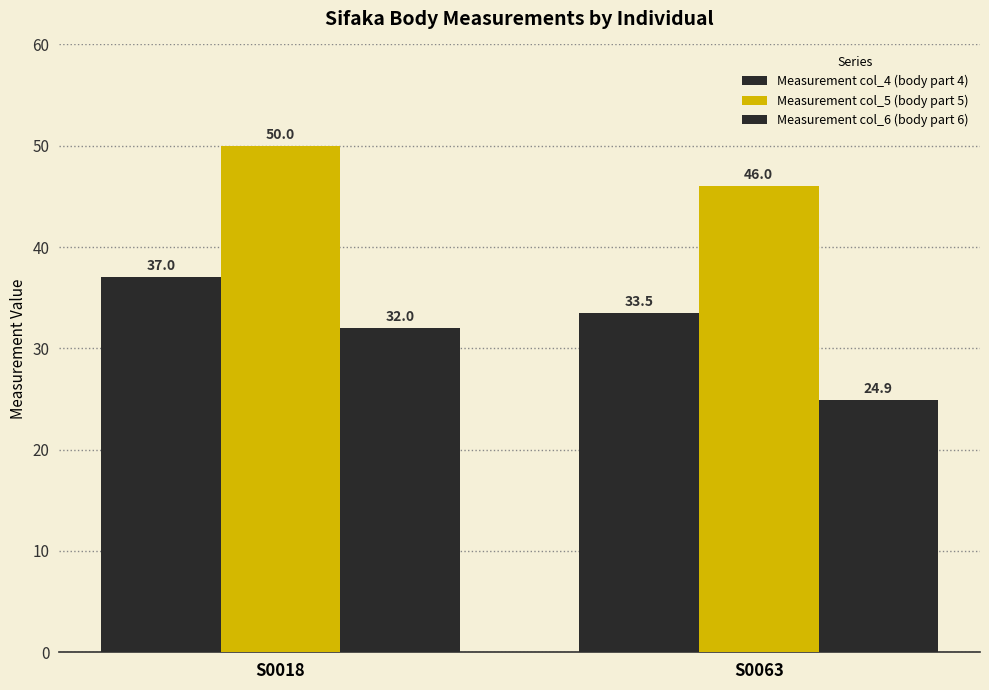

Which has a higher value, S0063 or S0018?

S0018